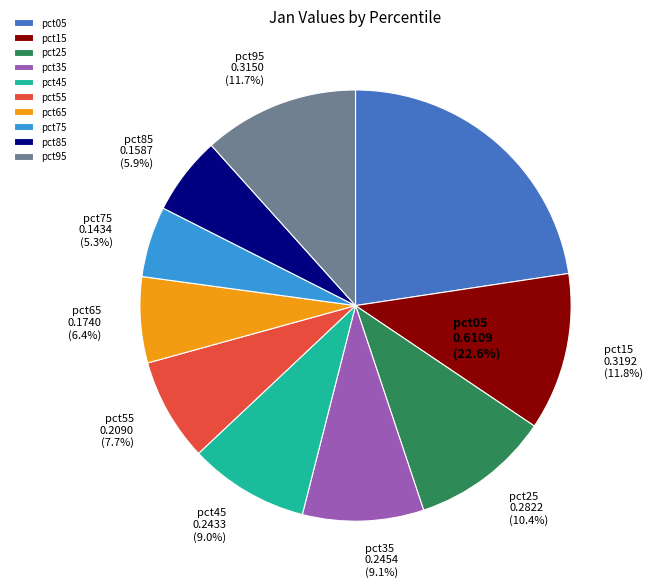

Count the number of slices in the pie.

10